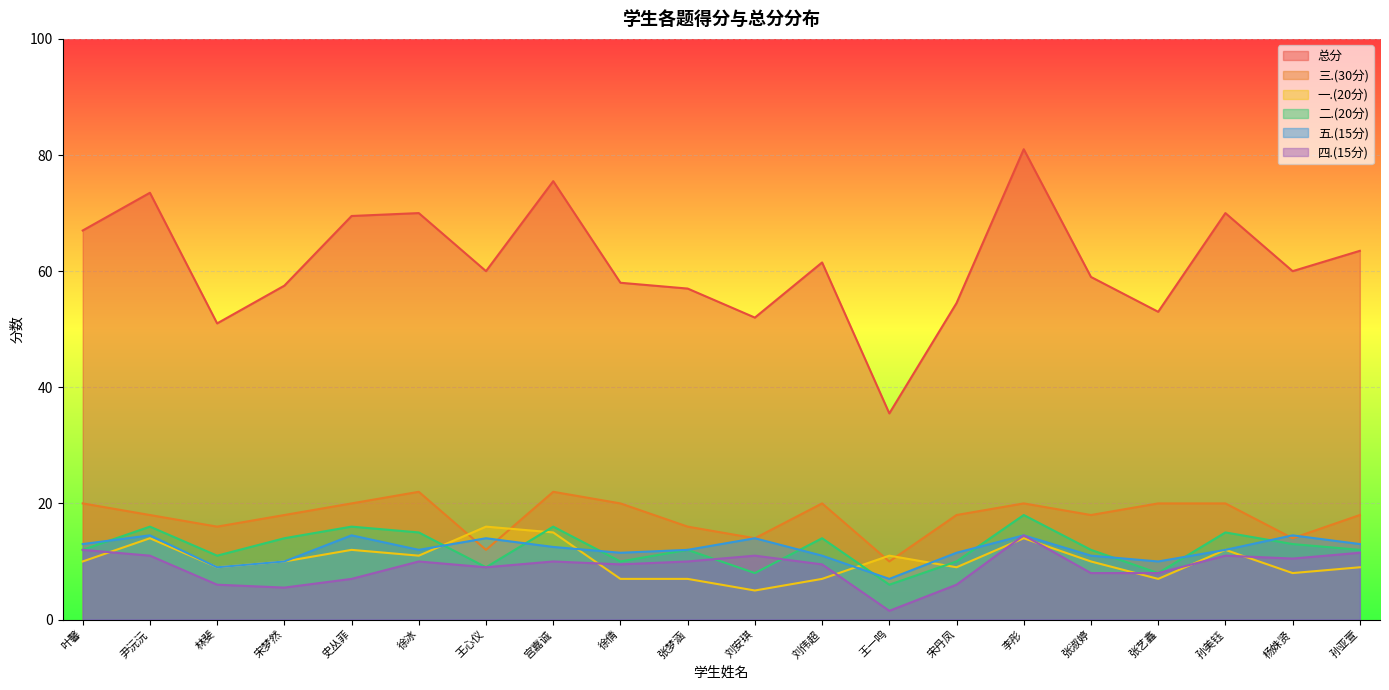

The value of 一.(20分) at 徐倩 is 7.0. True or false?

True